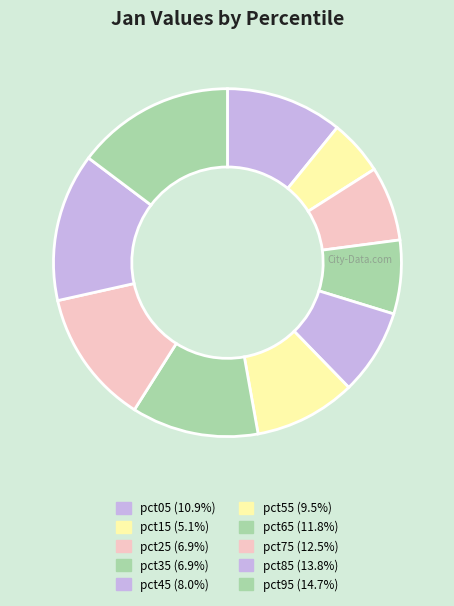

The pct15 slice represents 5% of the pie. True or false?

True